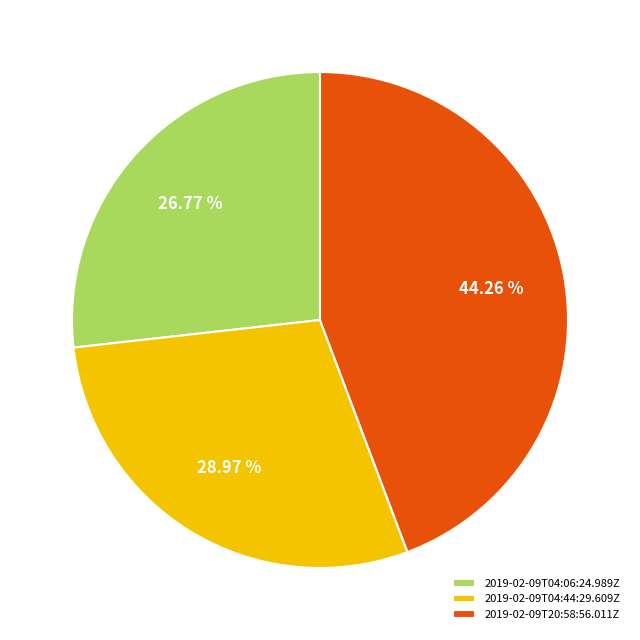

Count the number of slices in the pie.

3